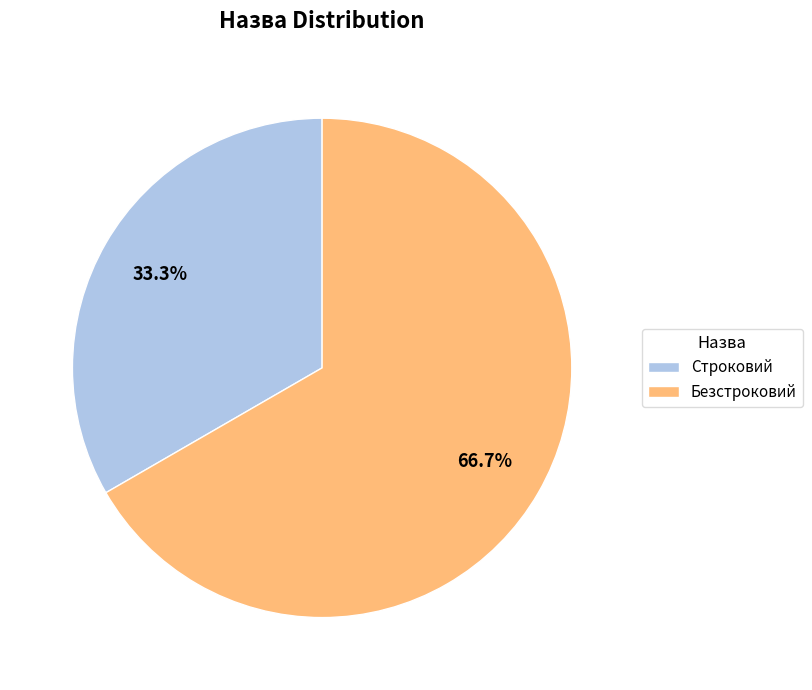

What is the smallest slice in the pie chart?

Строковий